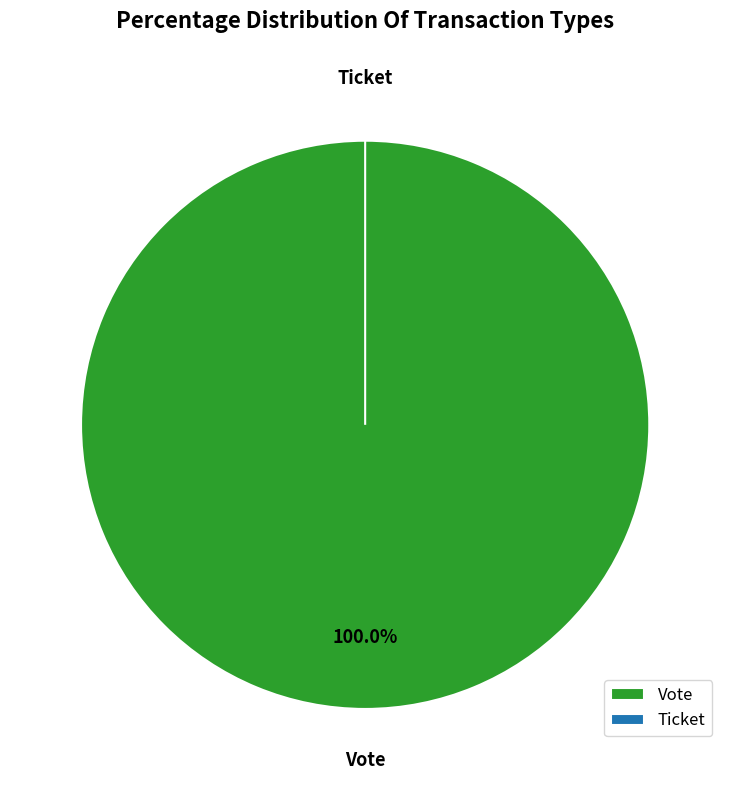

What is the majority slice?

Vote